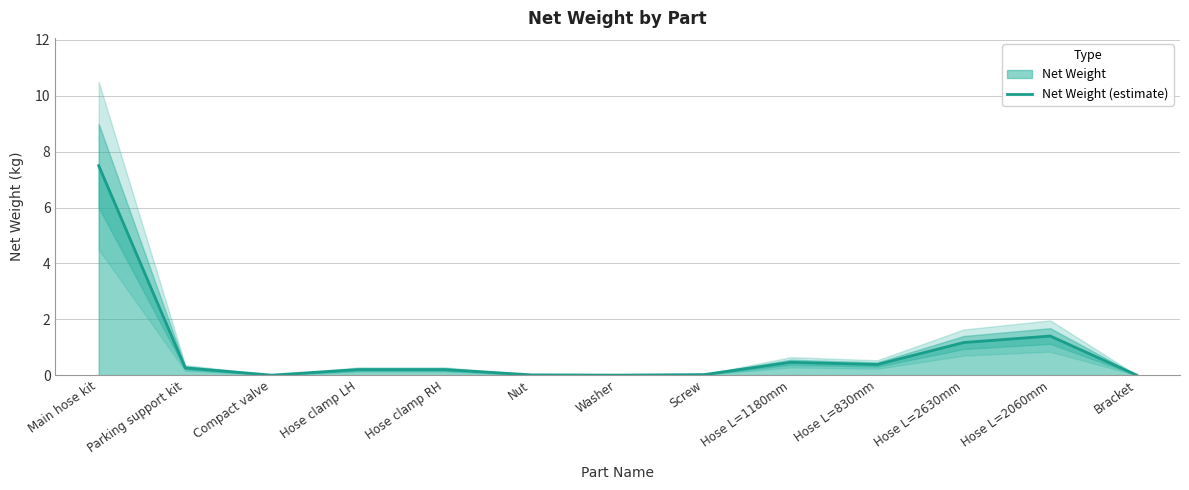

At which label is the value closest to 3?

Hose L=2060mm